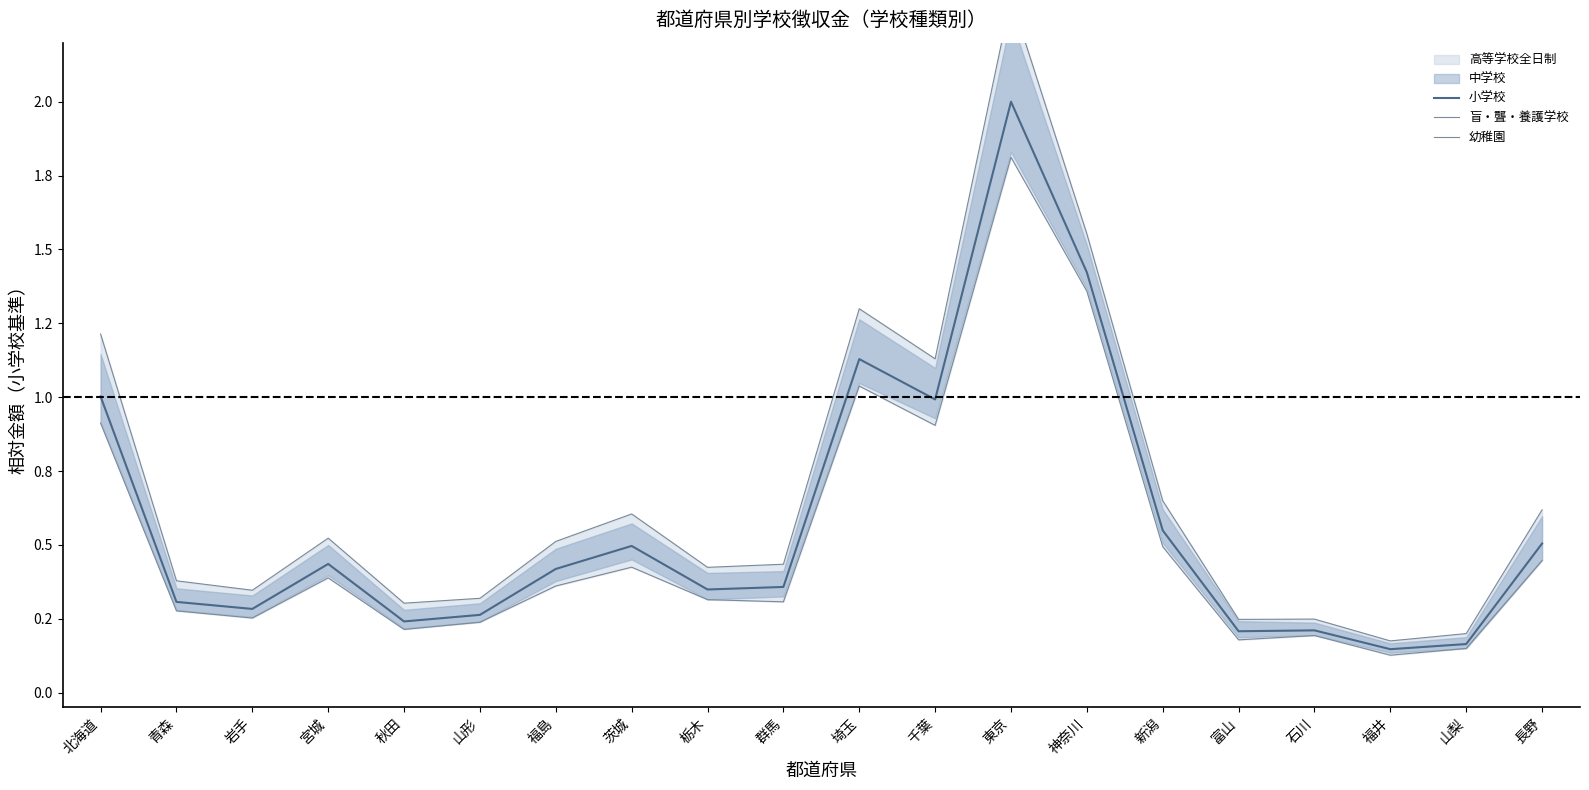

Count the number of categories in the chart.

20